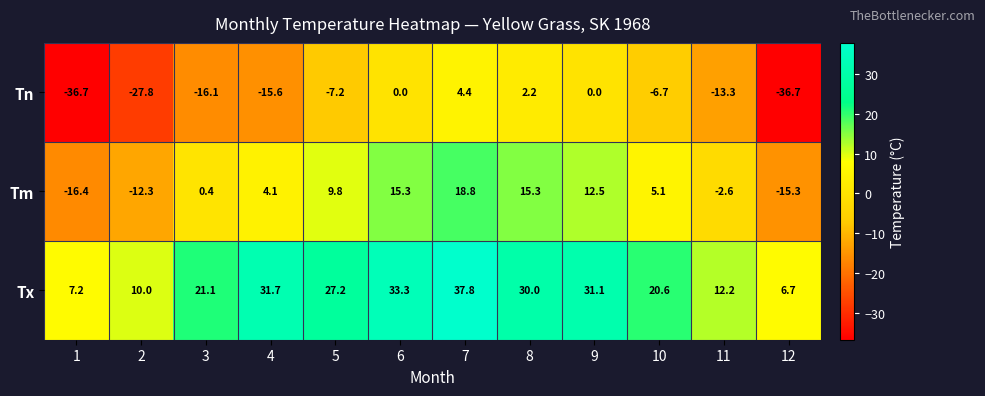

At which label does Tx first exceed 27?

4